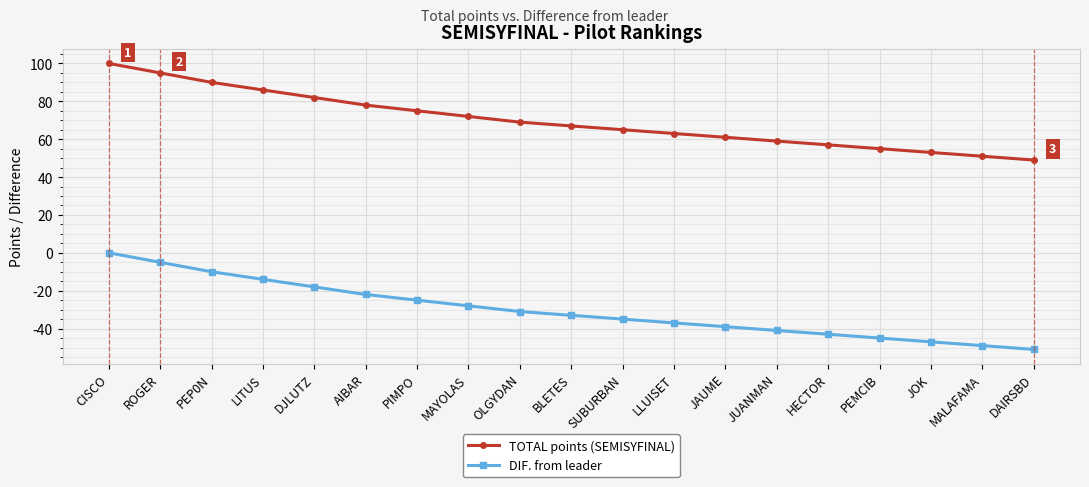

Is the value of TOTAL points (SEMISYFINAL) at JAUME greater than the value of DIF. from leader at AIBAR?

Yes